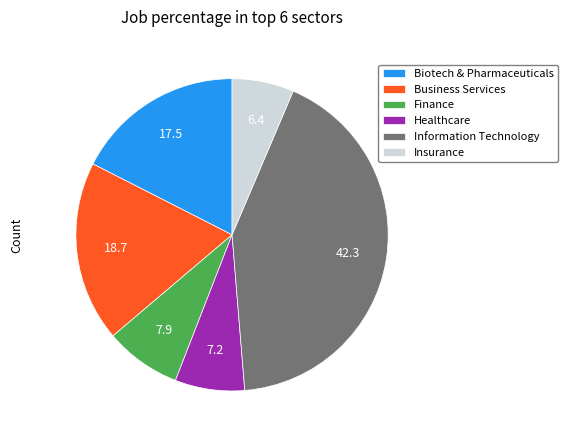

Count the number of slices in the pie.

6